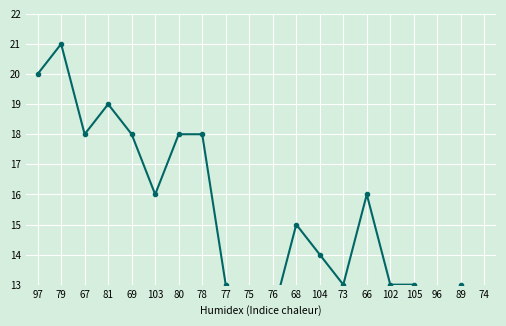

At which category does the chart reach its peak across all series?

79